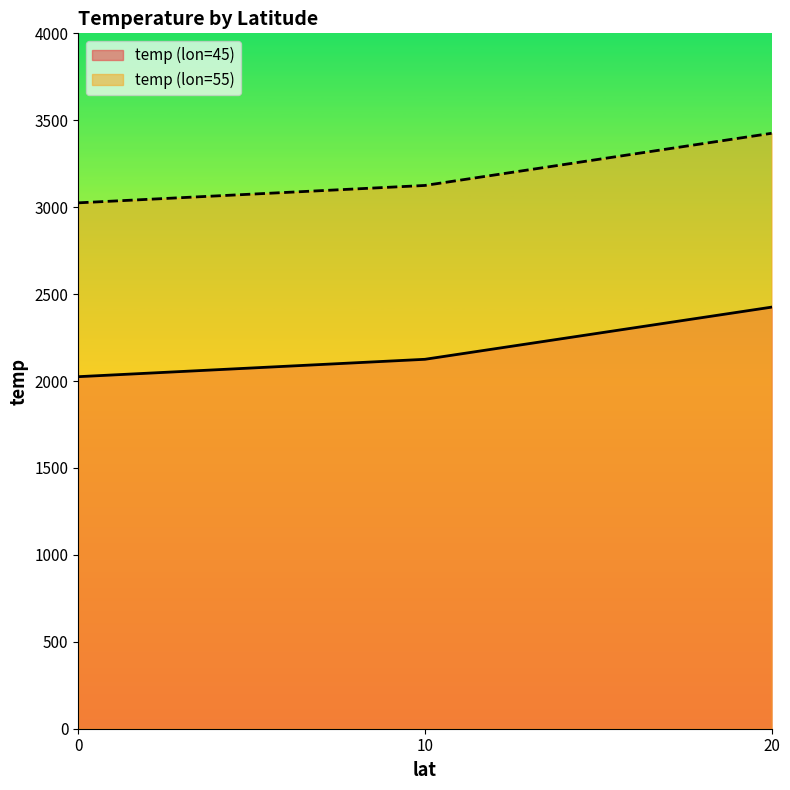

Is the value of temp (lon=55) at 20 greater than the value of temp (lon=45) at 0?

Yes